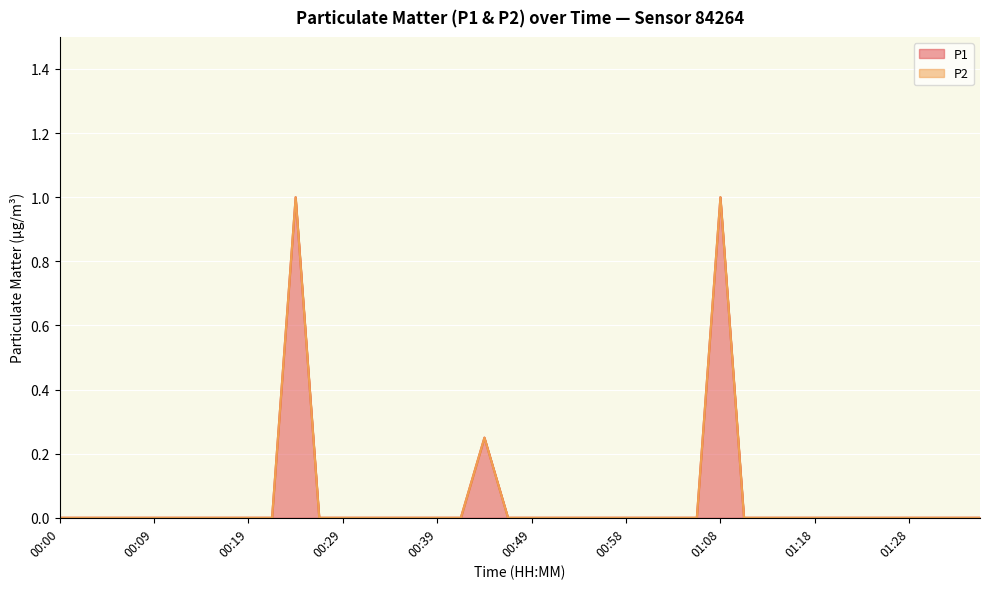

Between 00:46 and 00:56, which is larger?

00:46